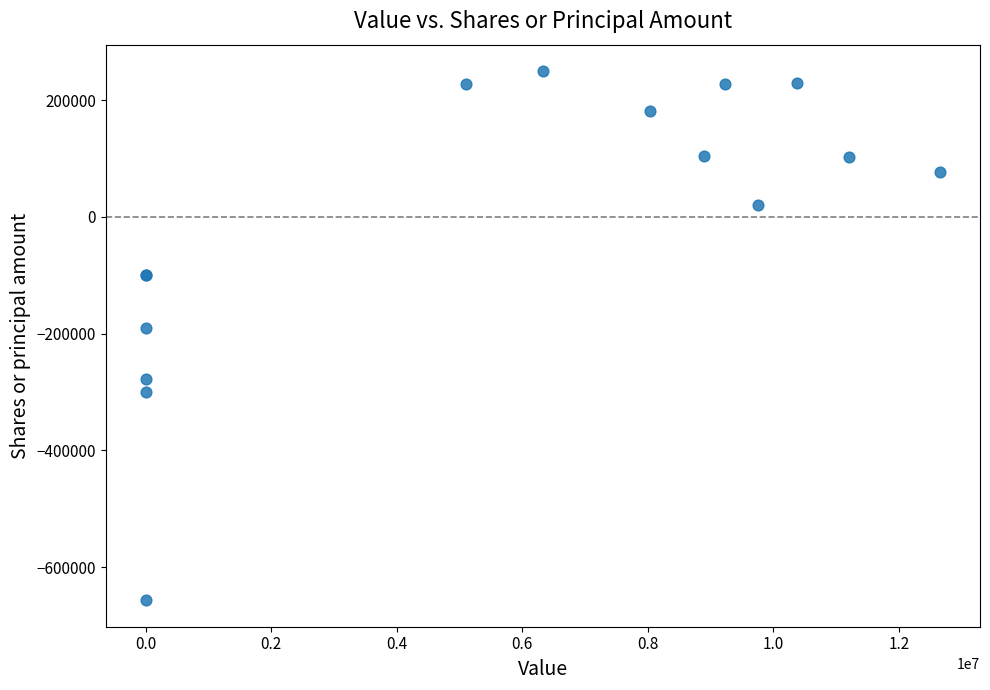

What Y value in the scatter plot is closest to -203408?

-189408